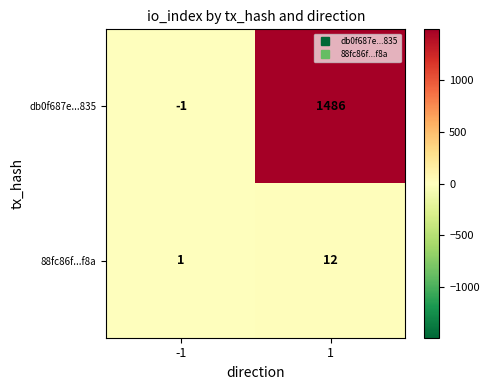

What is the maximum value shown in the chart?

1486